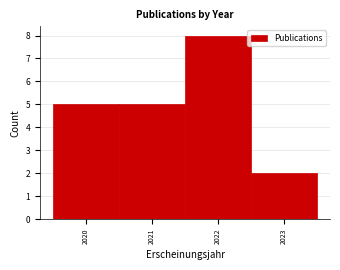

Reading left to right, transcribe this chart: for each bar, give the range it covers on the x-axis and its height. The values are not printed on the chart, so give them approximately, as read against the axis.

2019.5 to 2020.5: 5
2020.5 to 2021.5: 5
2021.5 to 2022.5: 8
2022.5 to 2023.5: 2